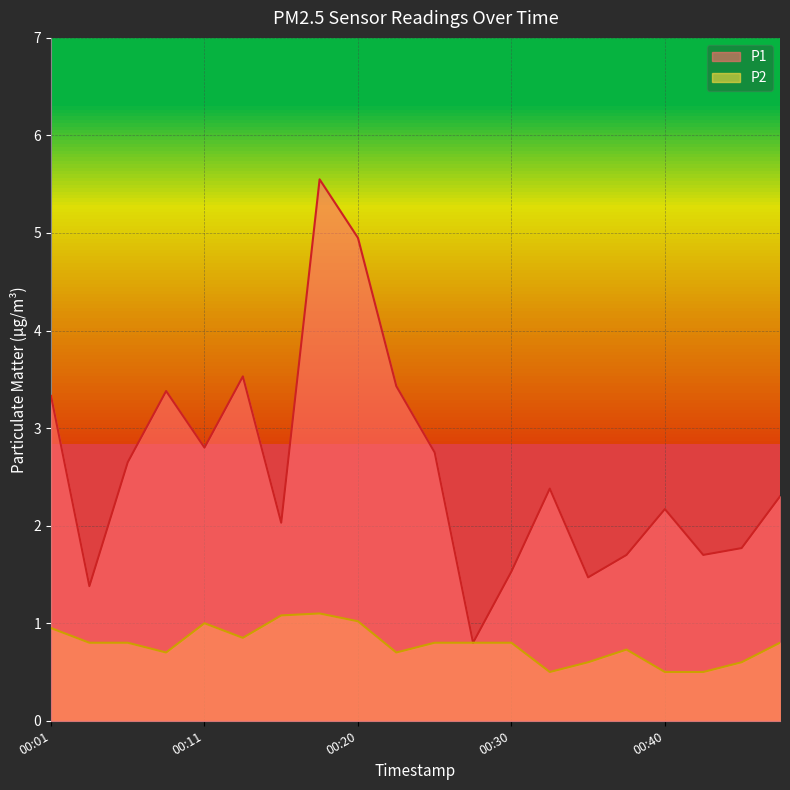

Is it true that P2 equals 1.4 at 00:03?

False